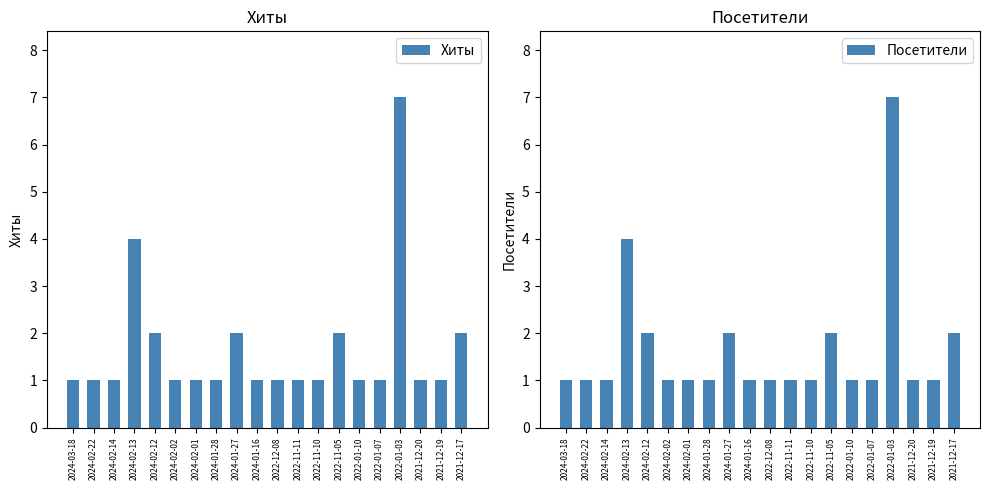

What is the approximate value of Посетители at 2024-01-28?

1